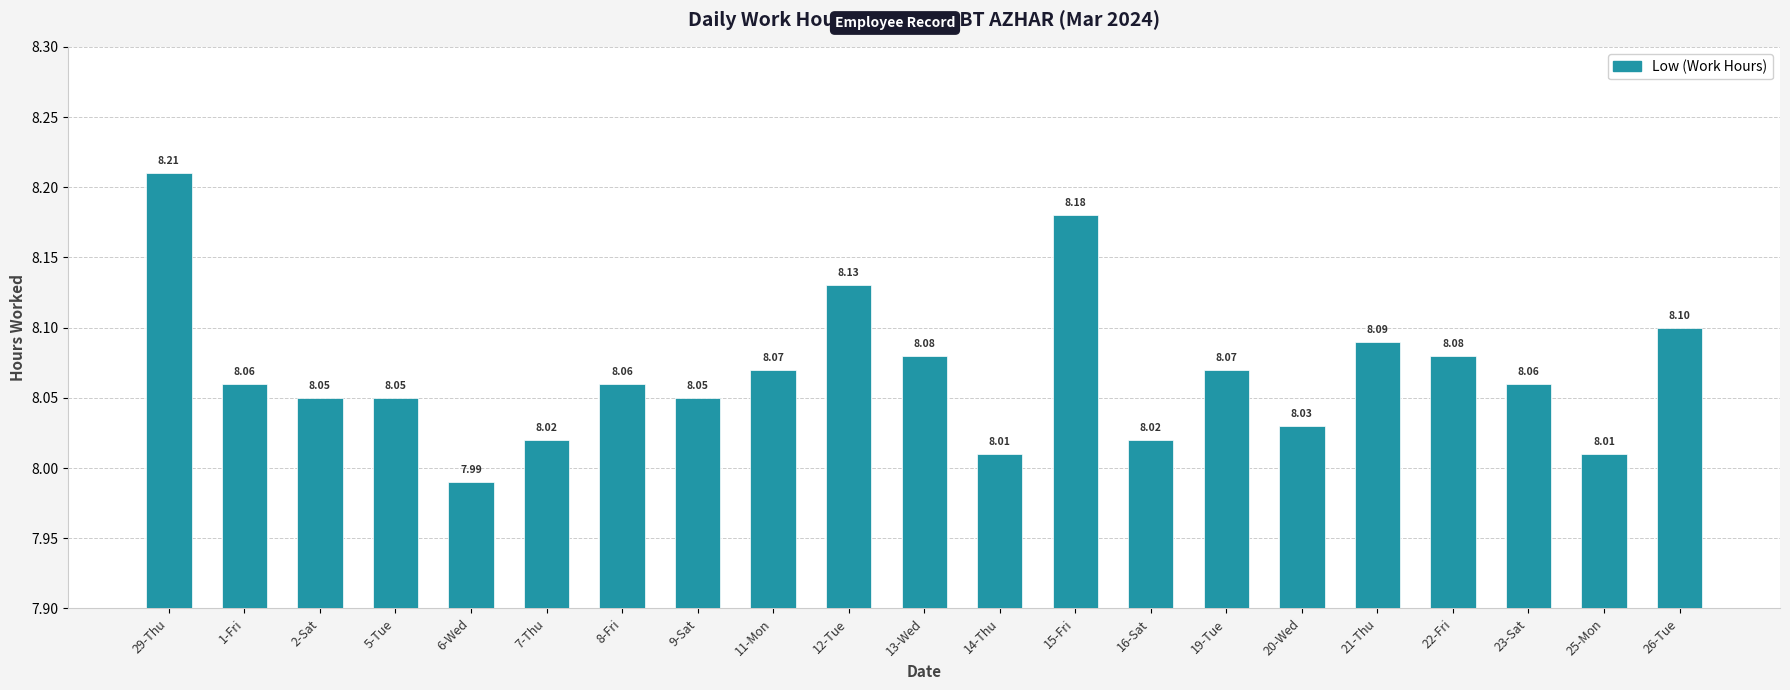

True or false: the data shows 8.0 at 16-Sat.

True